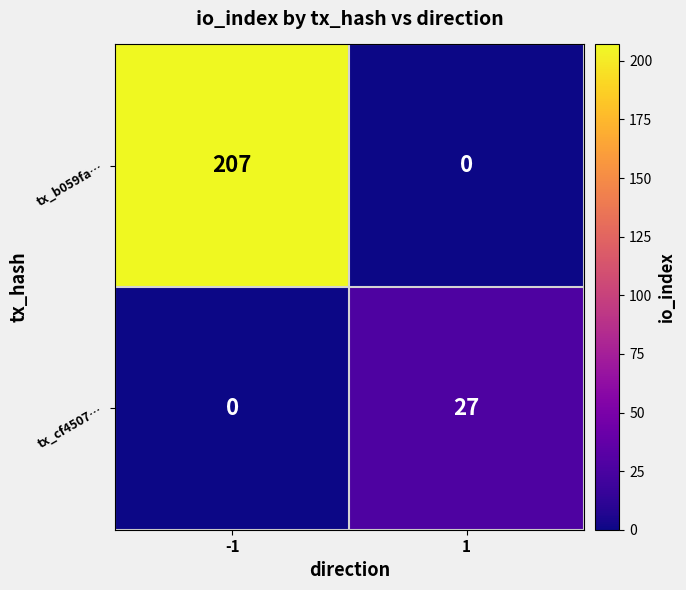

What is the total value across all series at 1?

27